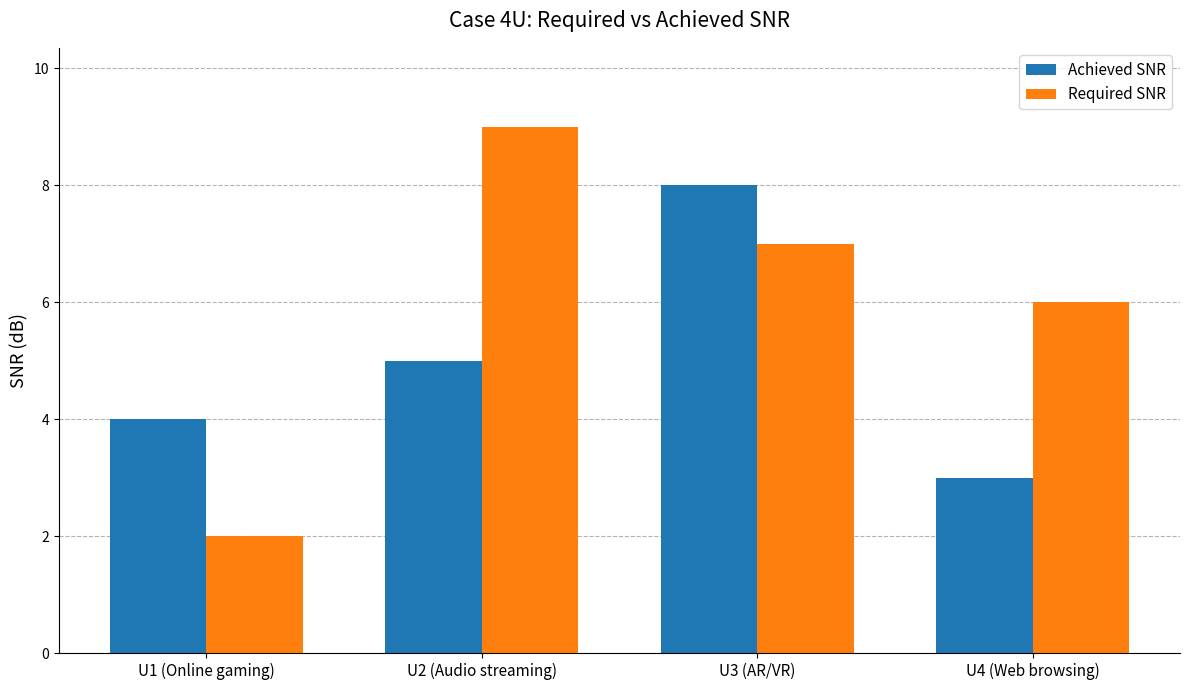

At which category is the sum across all series the highest?

U3 (AR/VR)